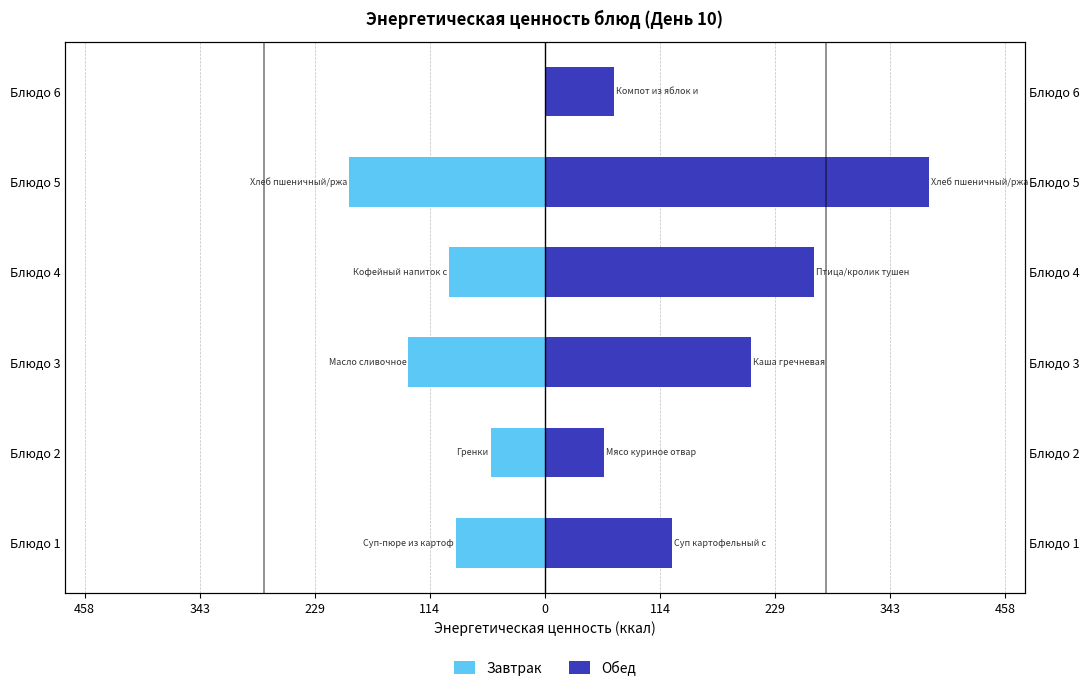

What is the difference between the highest and lowest values at 114?

364.5